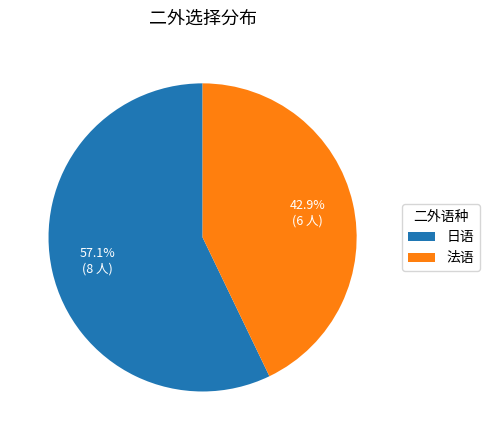

What is the total percentage of 法语 and 日语?

100.0%